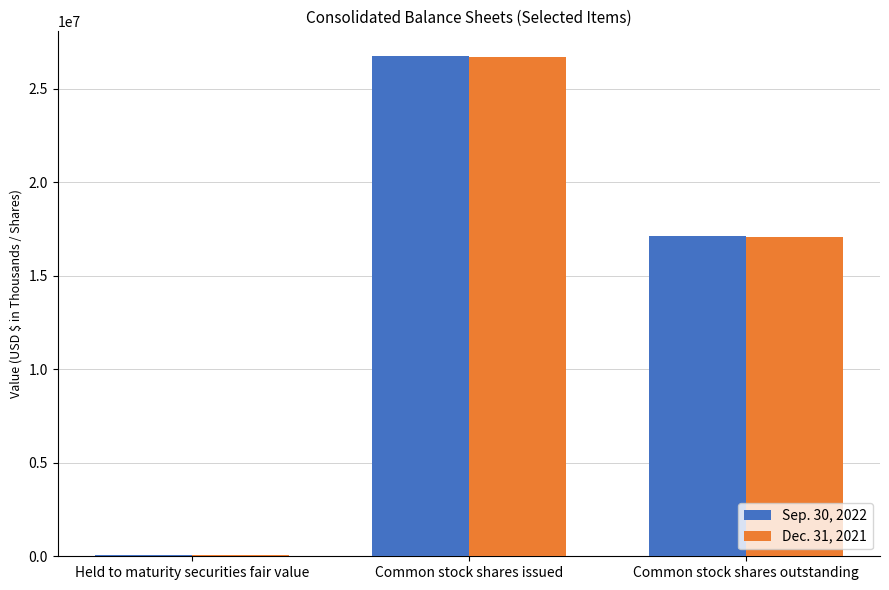

At which category is the sum across all series the highest?

Common stock shares issued